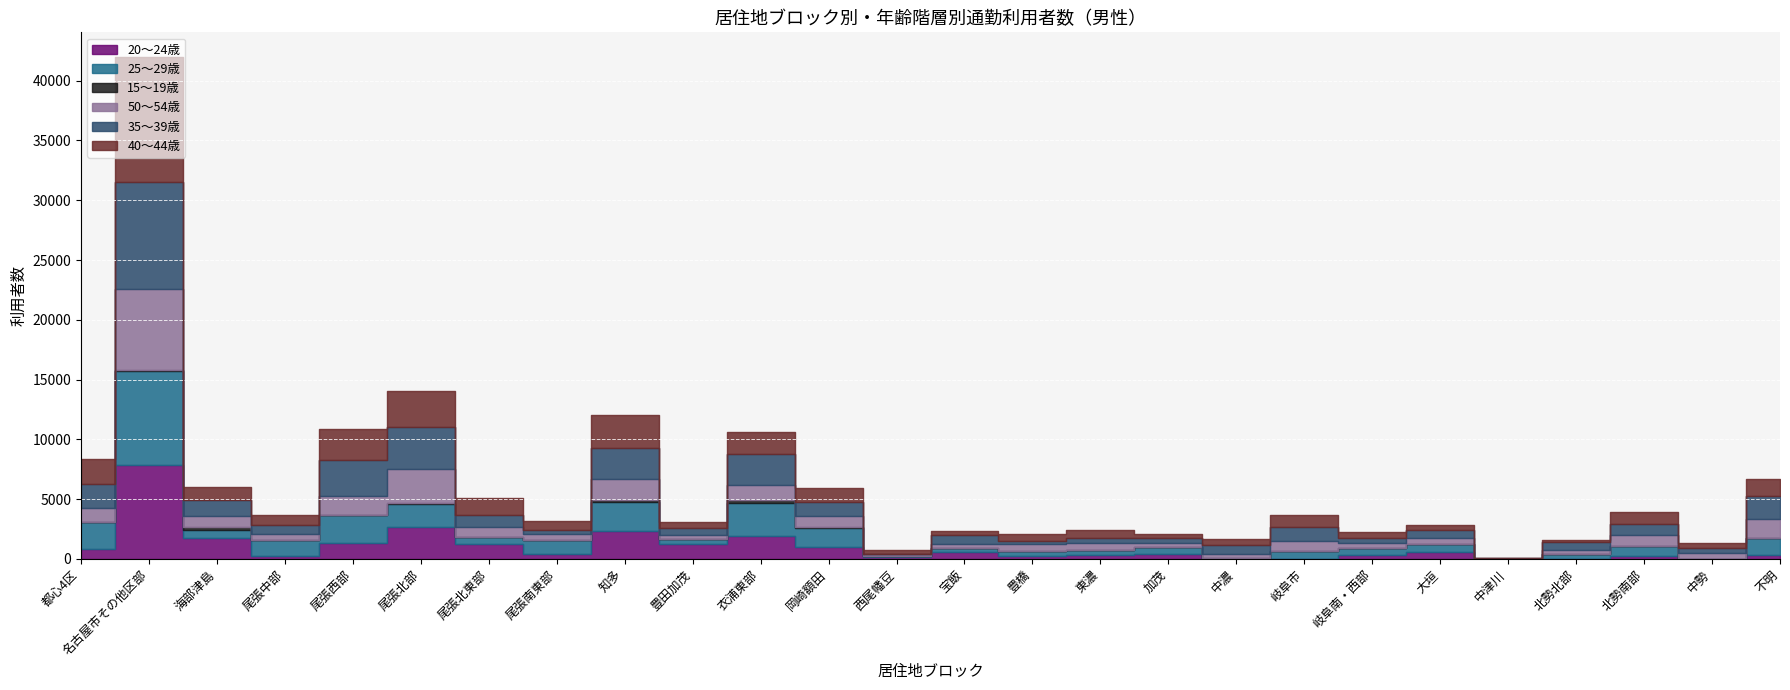

Where is 35～39歳 nearest to the value 4526?

尾張北部